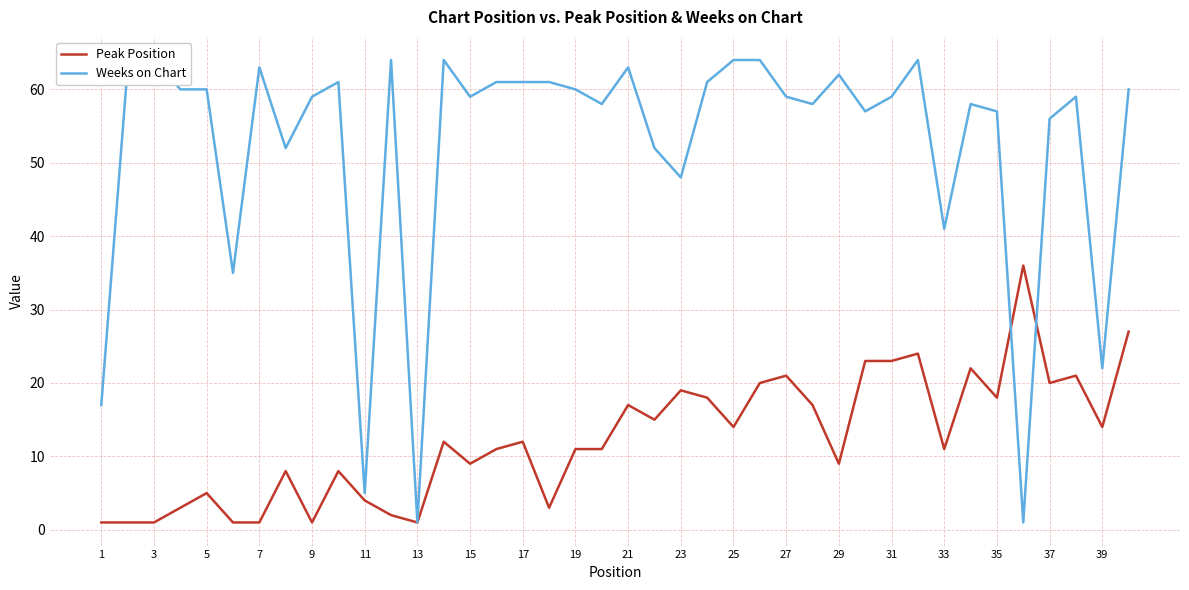

The value of Peak Position at 23 is 27. True or false?

False